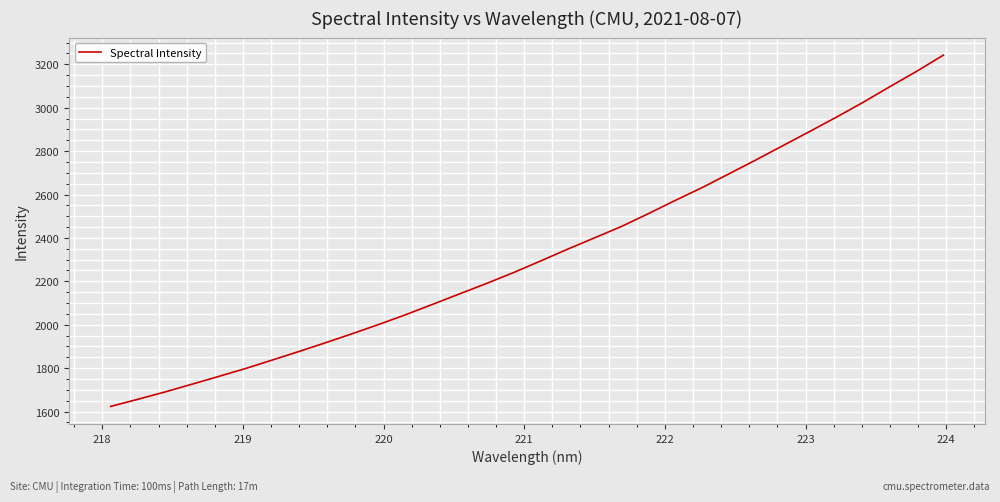

What is the smallest value displayed?

1623.7